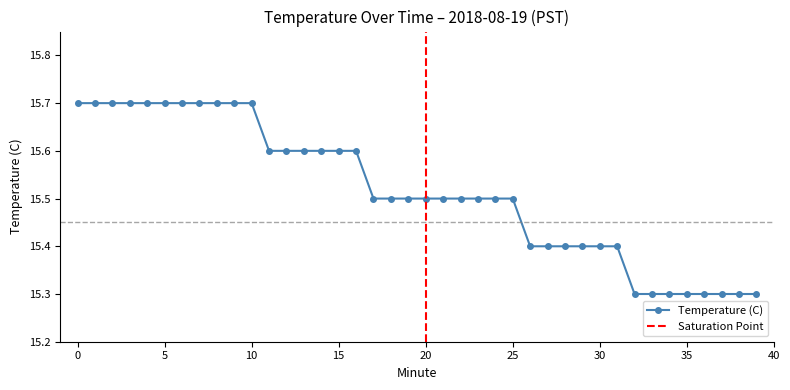

What is the greatest value displayed?

15.7